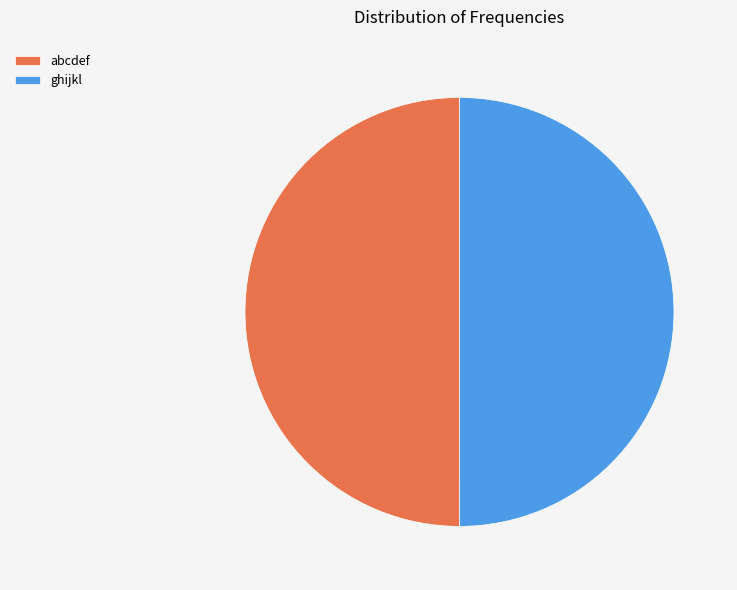

What is the ratio of the value at ghijkl to the value at abcdef?

1.0